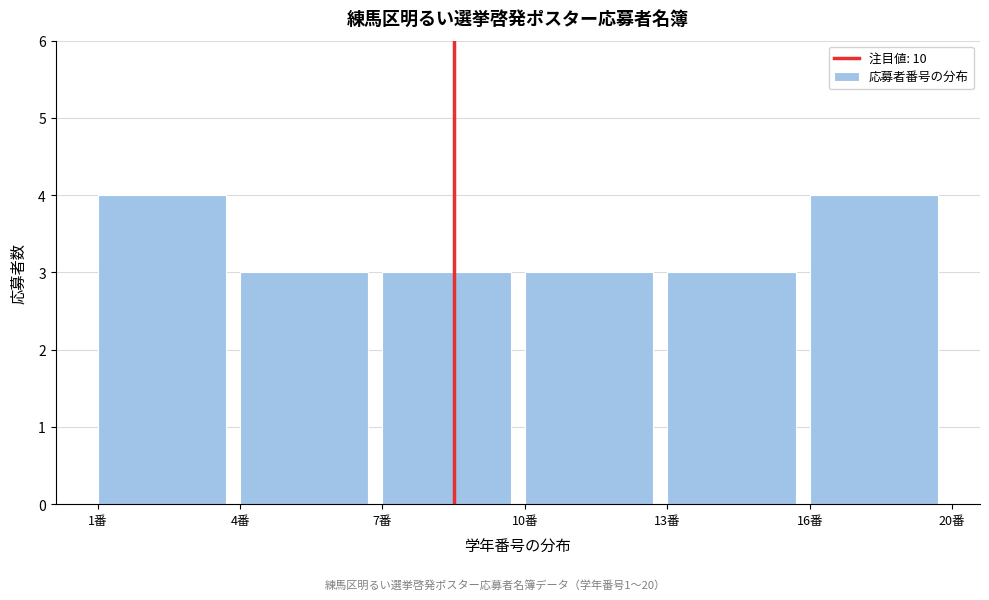

Reading left to right, transcribe all the data shown in this chart.

1番=4	4番=3	7番=3	10番=3	13番=3	16番=4